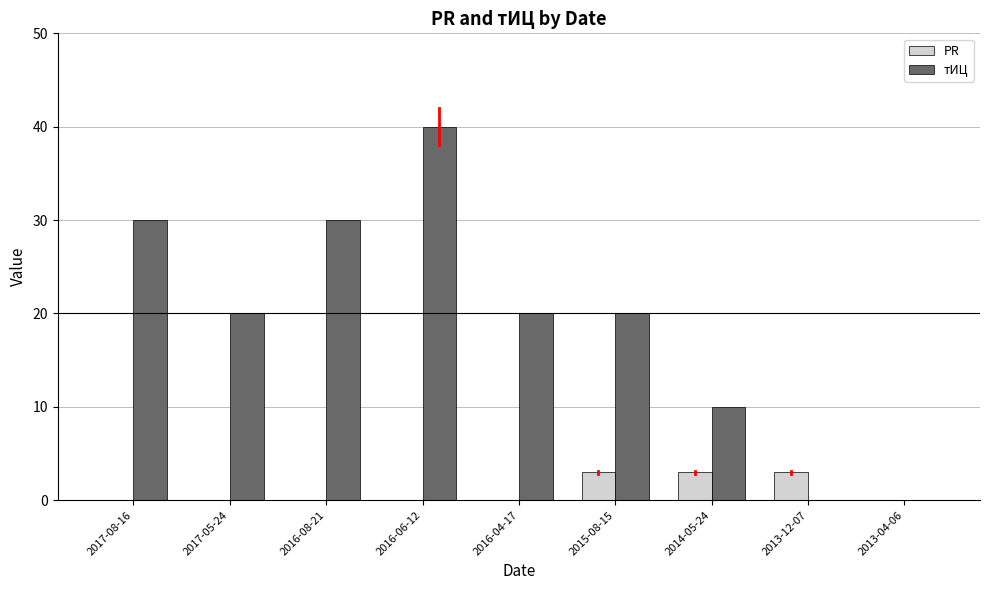

Reading left to right, extract all data points from this chart.

PR: 0	0	0	0	0	3	3	3	0
тИЦ: 30	20	30	40	20	20	10	0	0